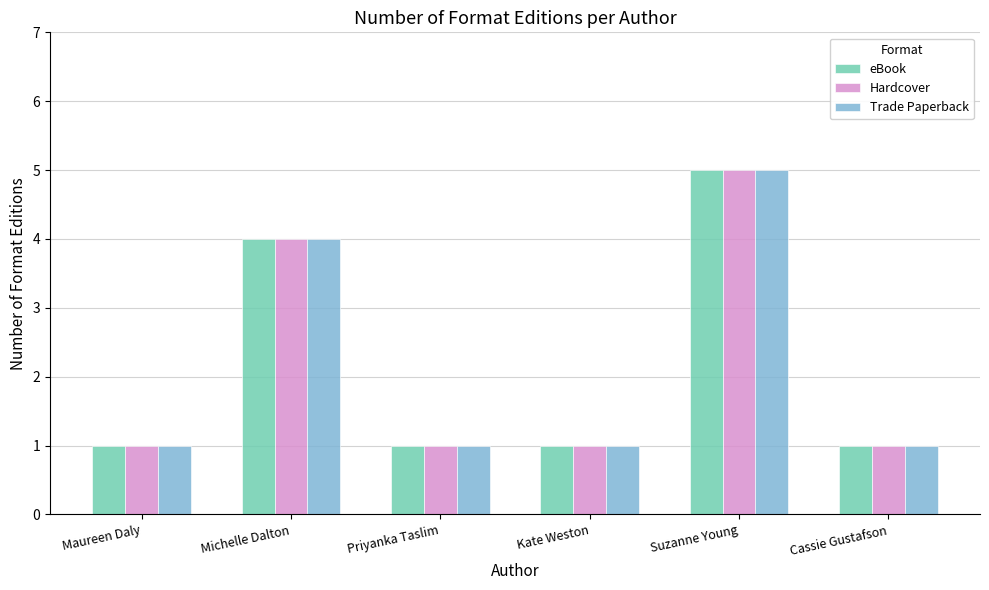

What is the value of the Hardcover bar at the 2nd from the left?

4